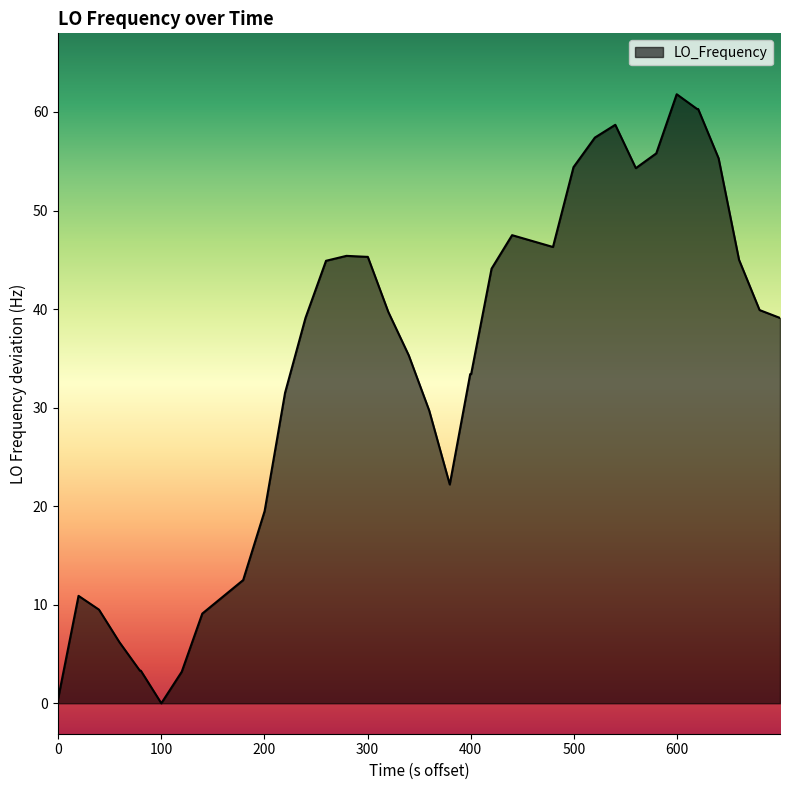

What is the maximum value shown in the chart?

61.8